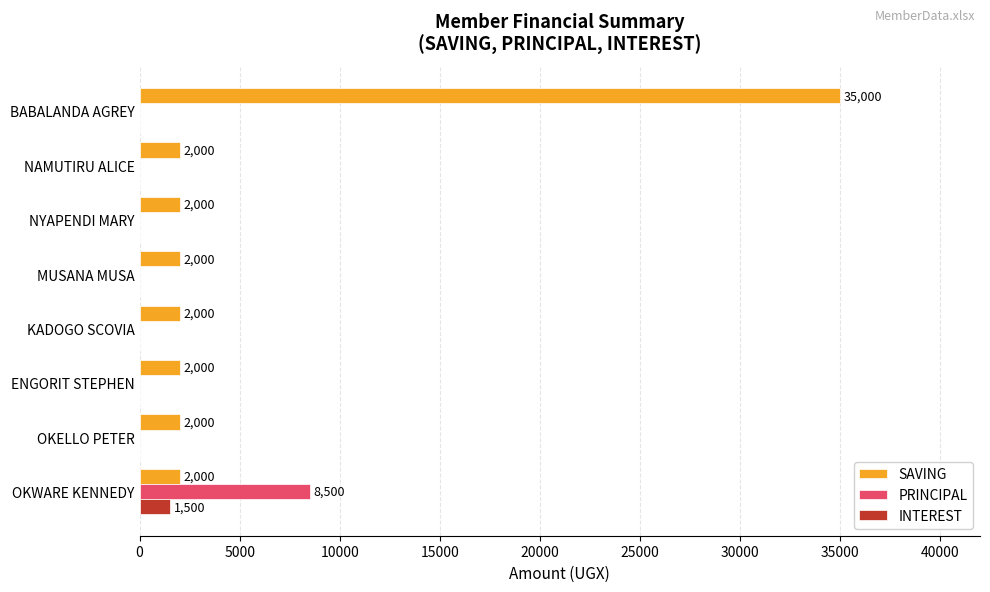

True or false: INTEREST has a value of 0 at BABALANDA AGREY.

True